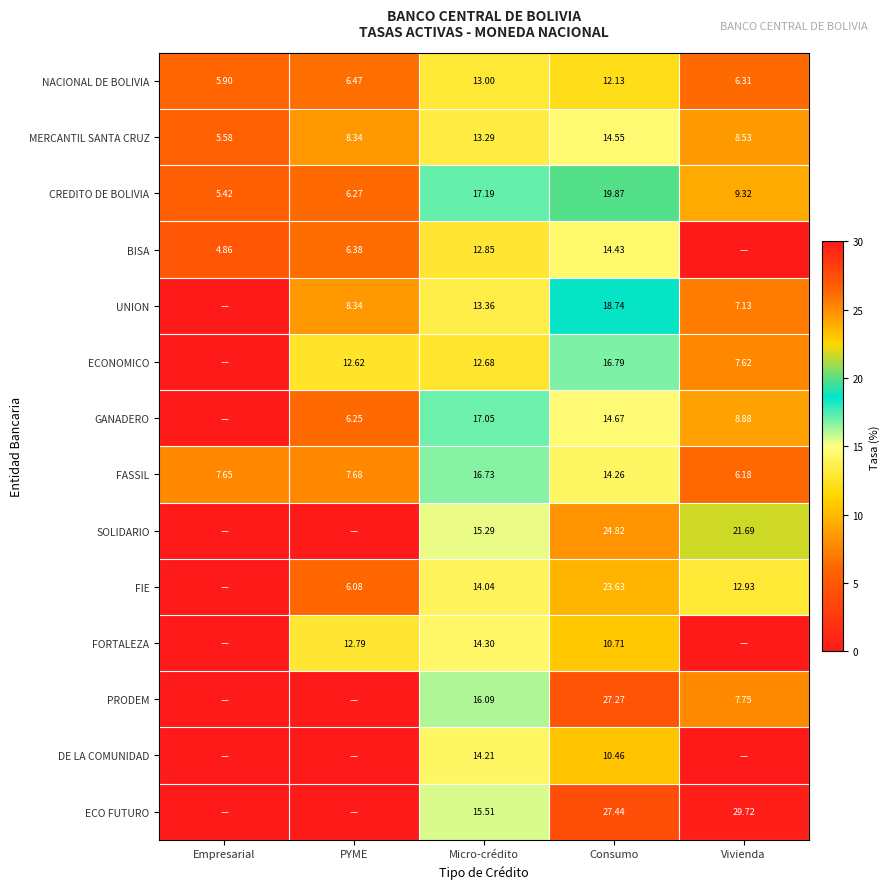

Count the number of categories in the chart.

5